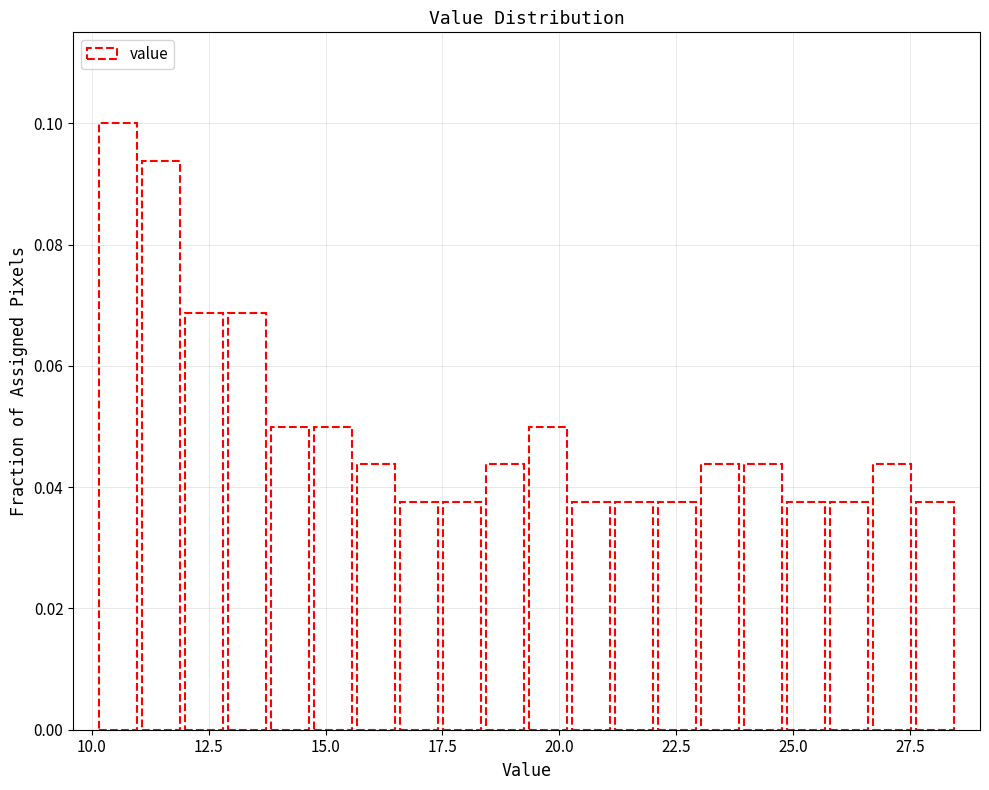

Read against the x-axis, roughly where is the centre of the tallest bar?

10.5